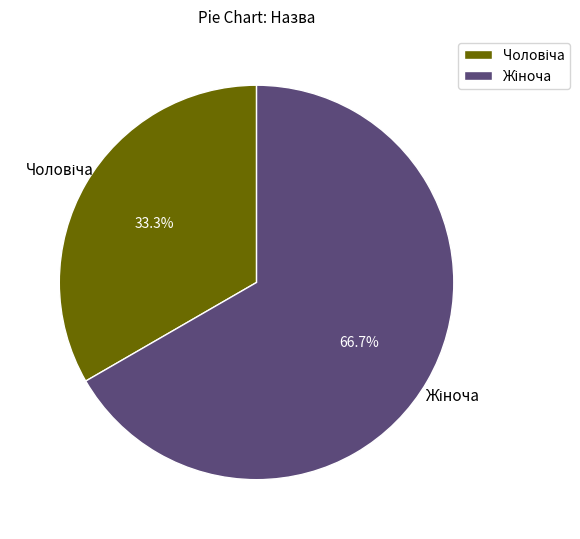

Is there a majority slice in this chart?

Yes